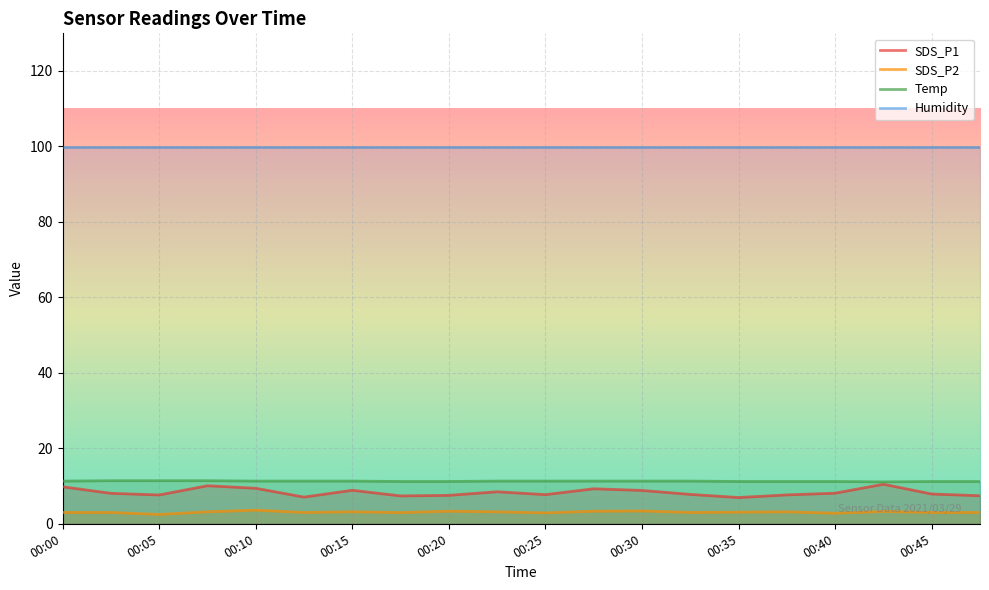

List the series in order of their overall mean, lowest first.

SDS_P2, SDS_P1, Temp